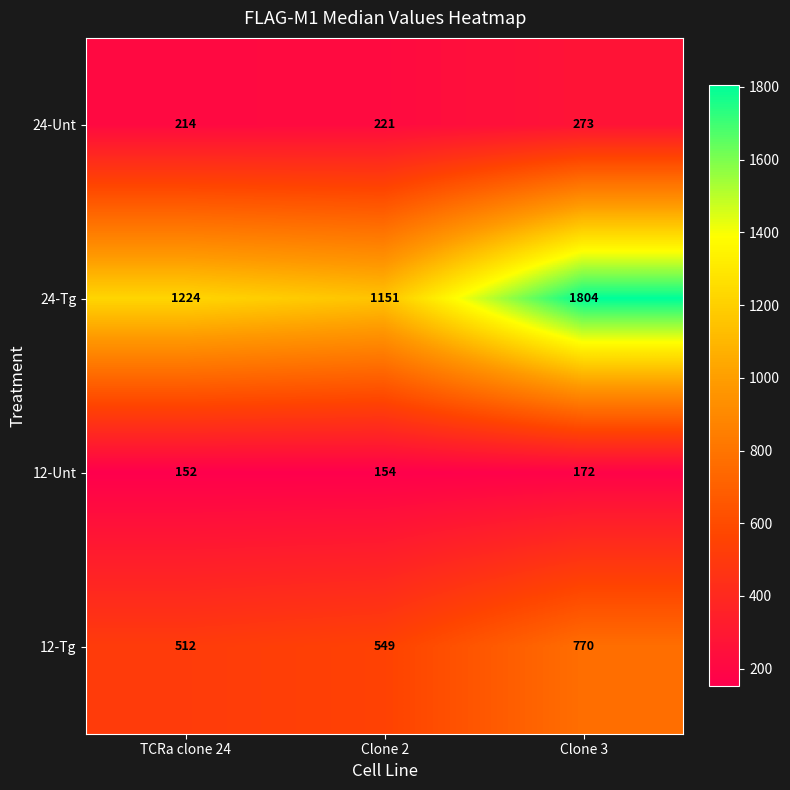

Where is 24-Unt nearest to the value 243?

Clone 2